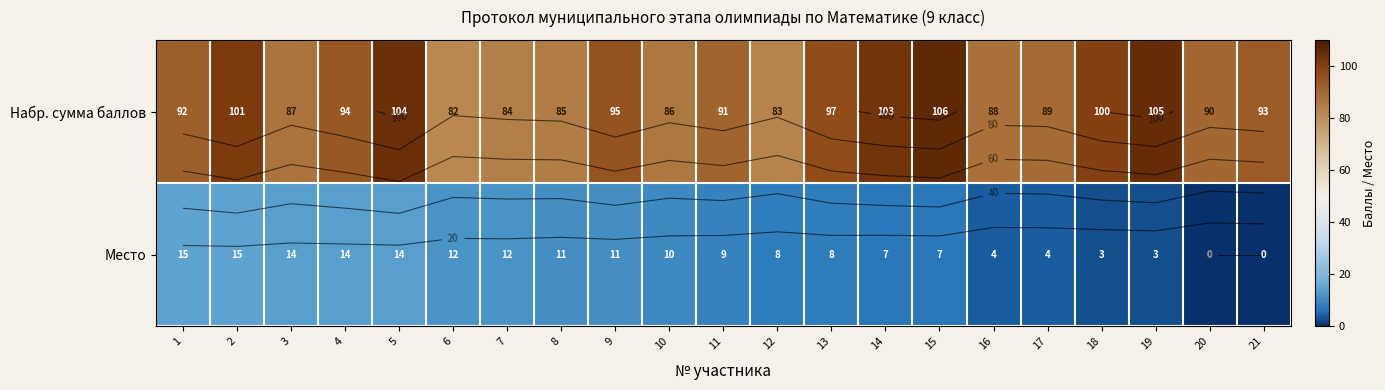

What is the total value across all series at 12?

91